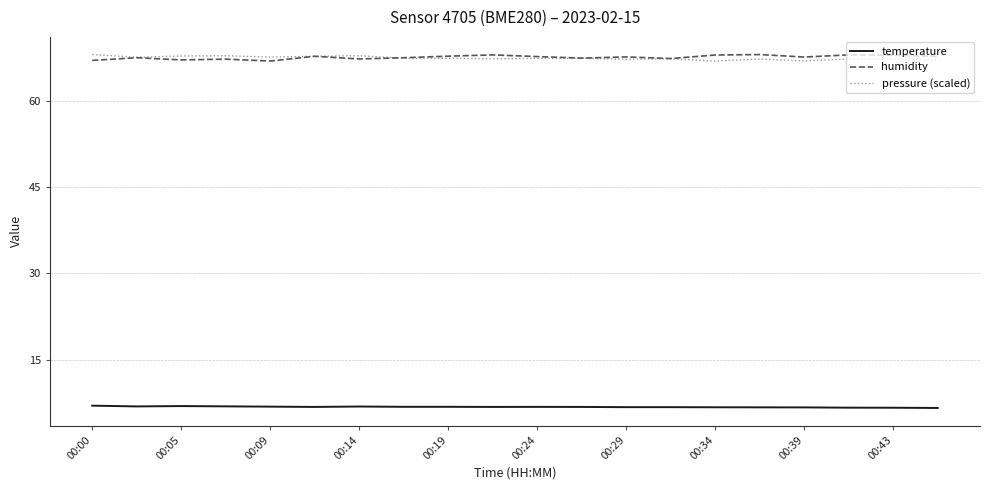

True or false: temperature and pressure (scaled) cross at least once.

False